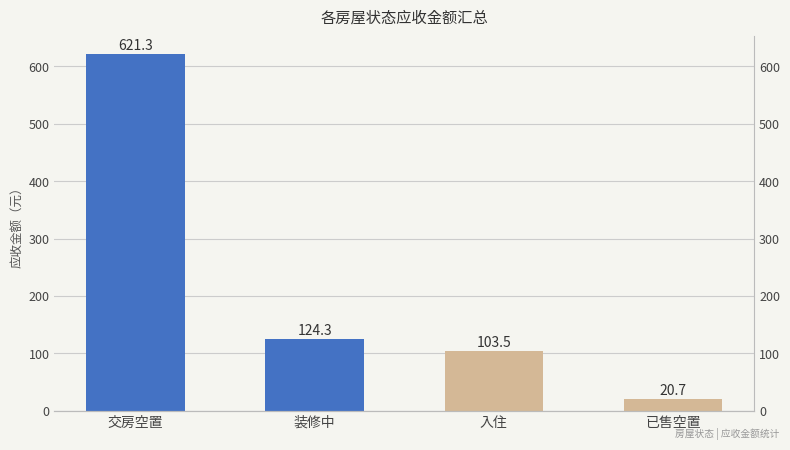

Reading left to right, what are all the values shown in this chart?

621.3	124.3	103.5	20.7